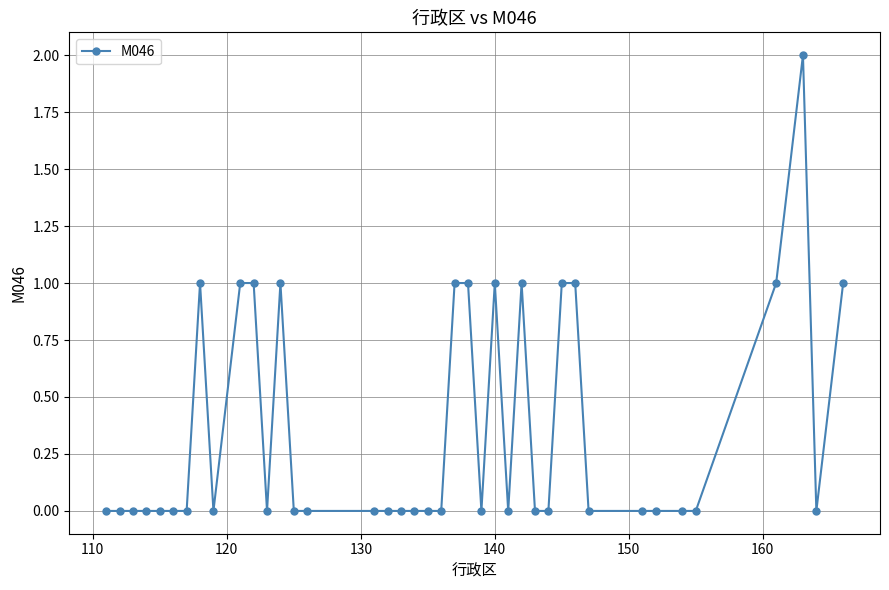

What is the sum of all values?

14